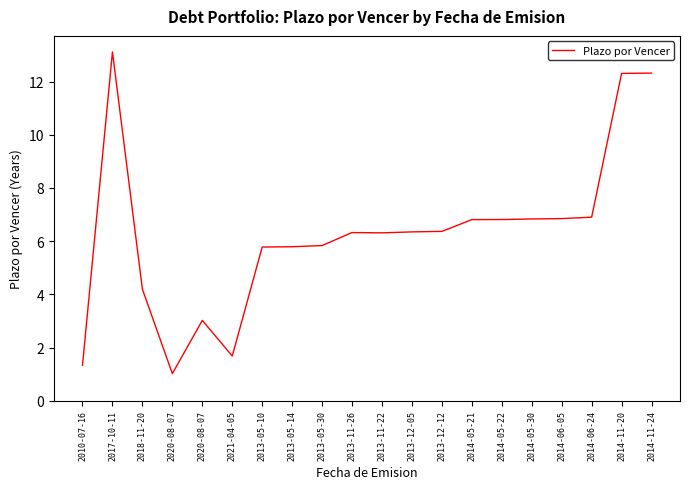

Does the chart have visible grid lines?

No